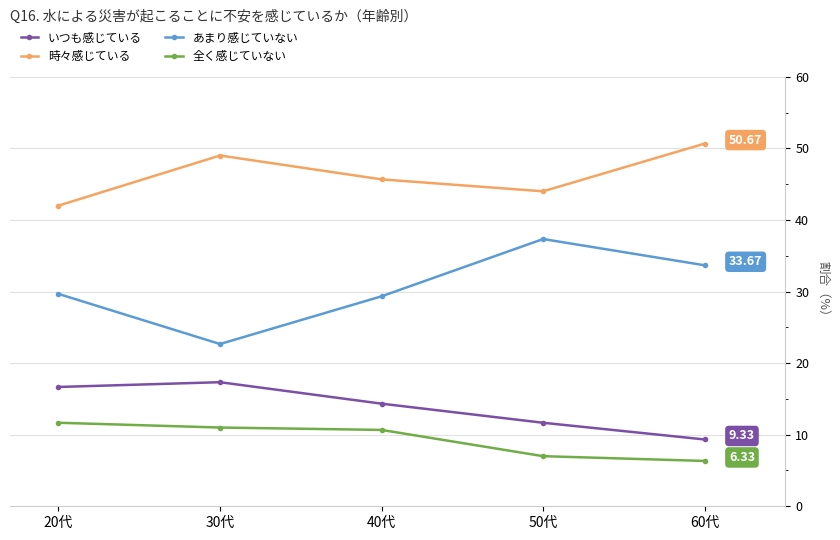

How many categories are shown in the chart?

5